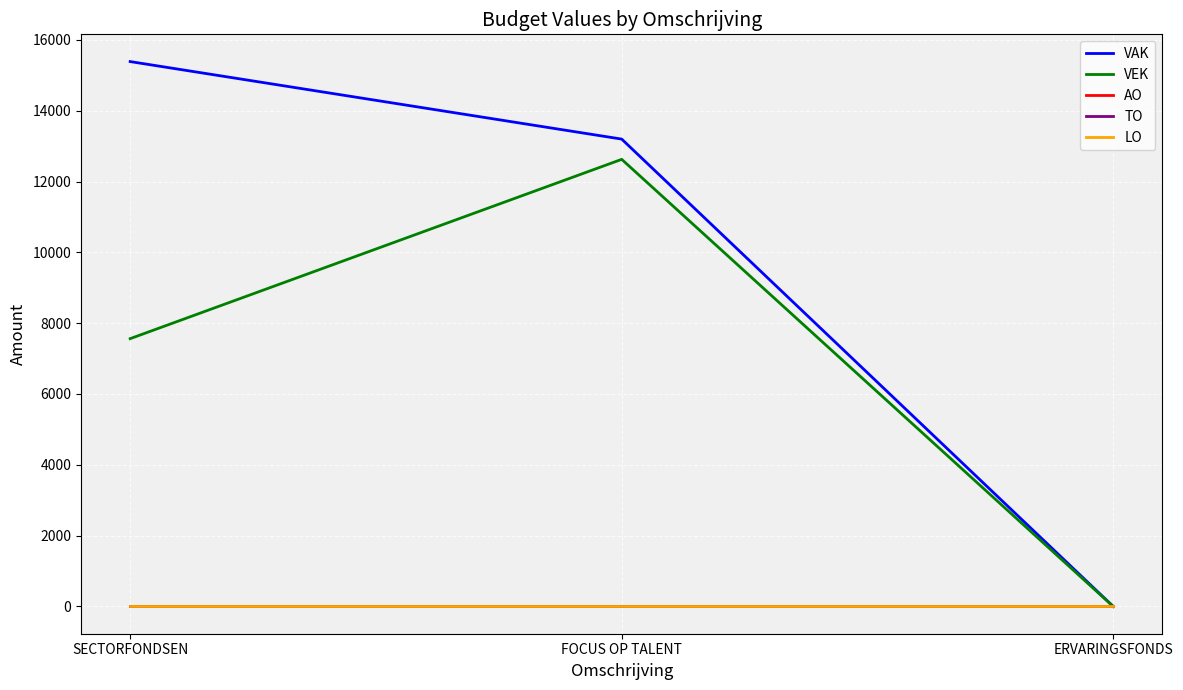

Rank the categories by VAK value from lowest to highest.

ERVARINGSFONDS, FOCUS OP TALENT, SECTORFONDSEN